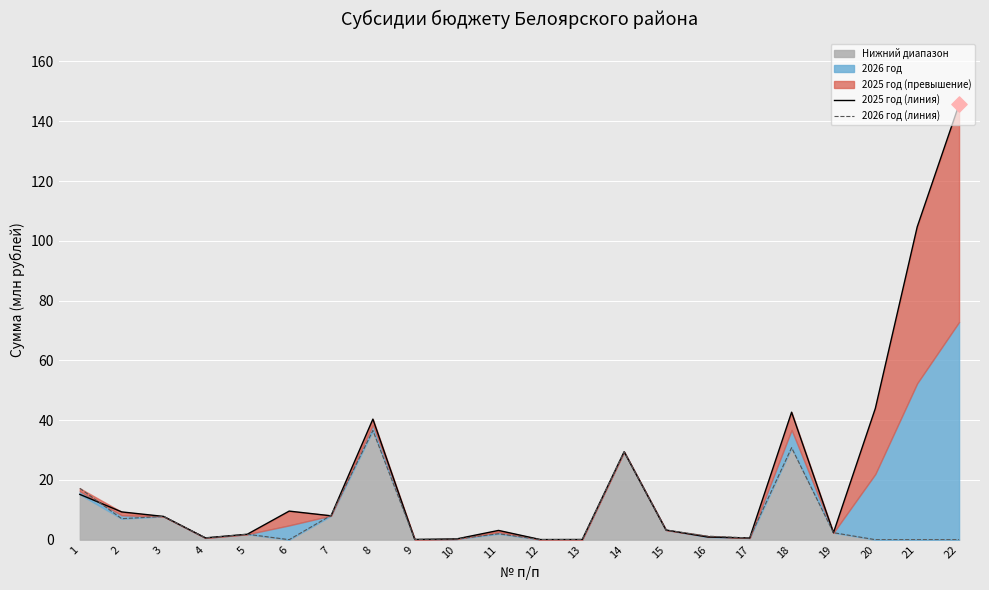

At which category is the sum across all series the highest?

22